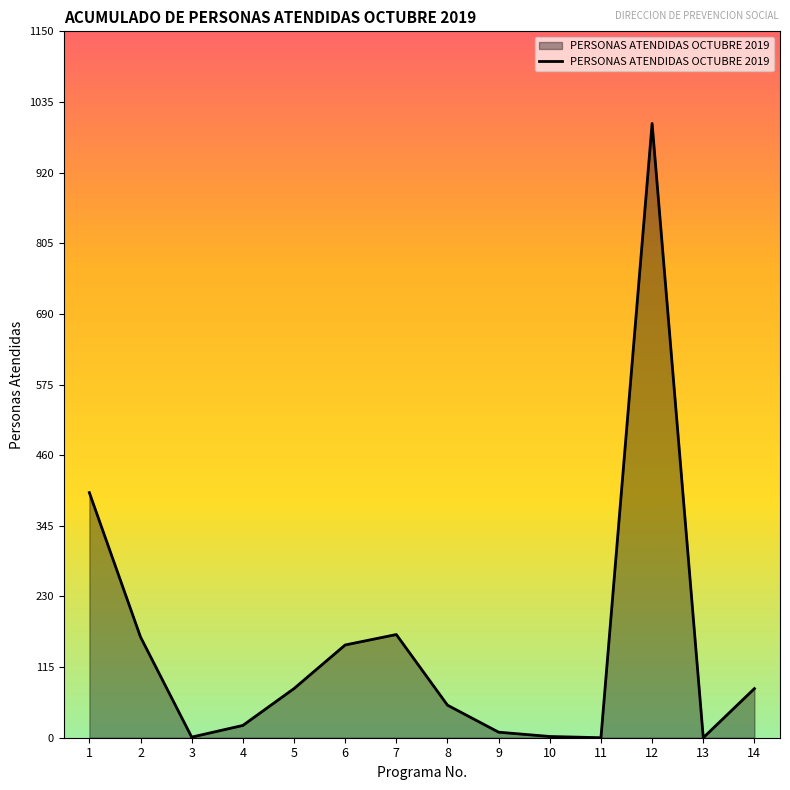

The value at 7 is 168. True or false?

True